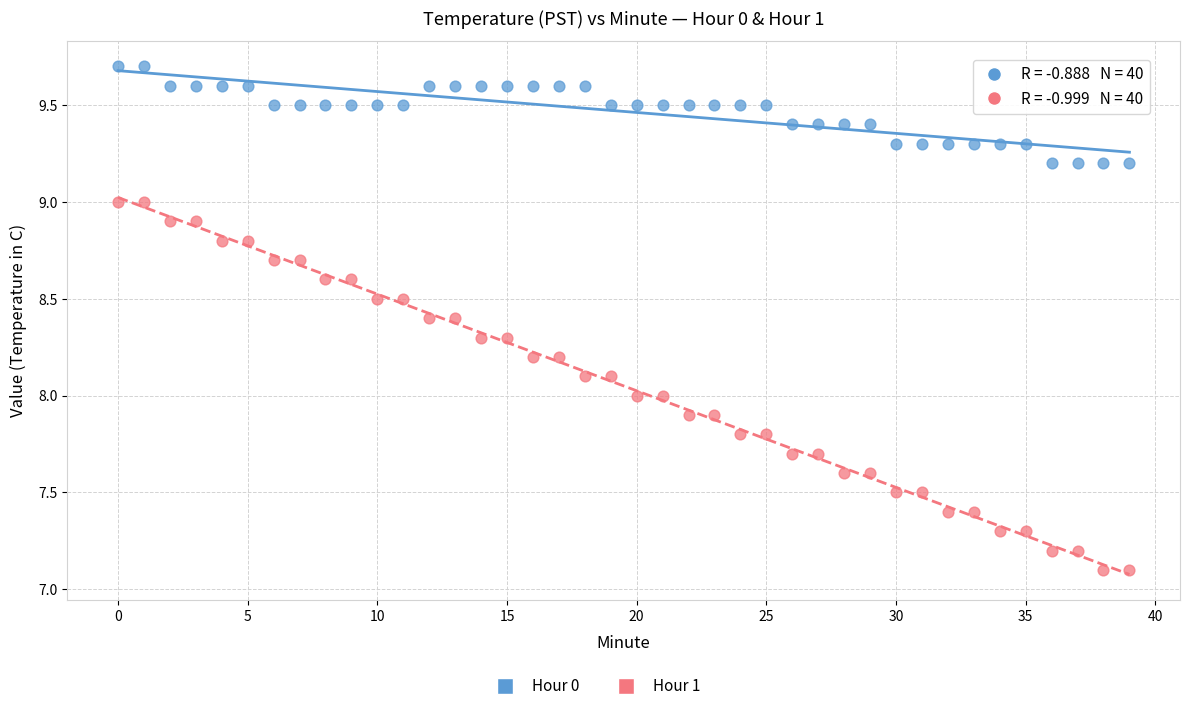

Which series contains the lowest Y value?

Hour 1